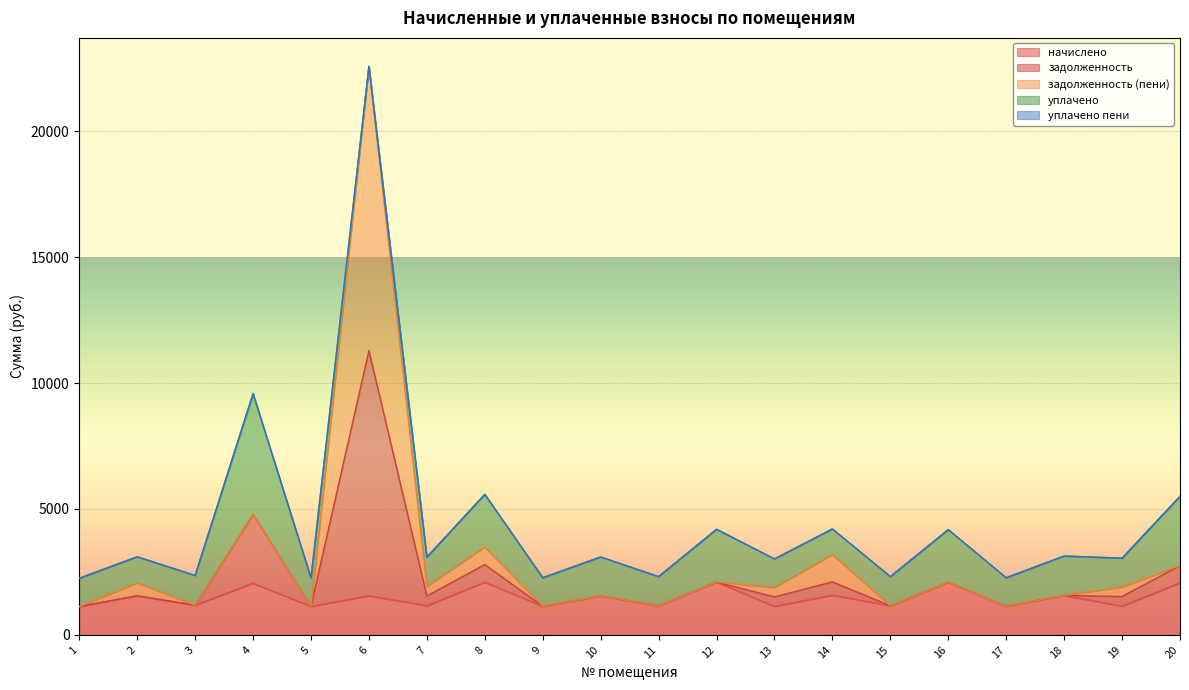

True or false: уплачено and уплачено пени cross at least once.

False